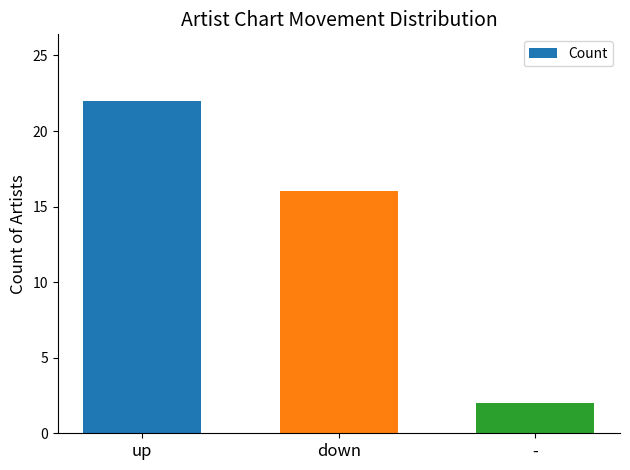

What is the change in value from up to down?

-6